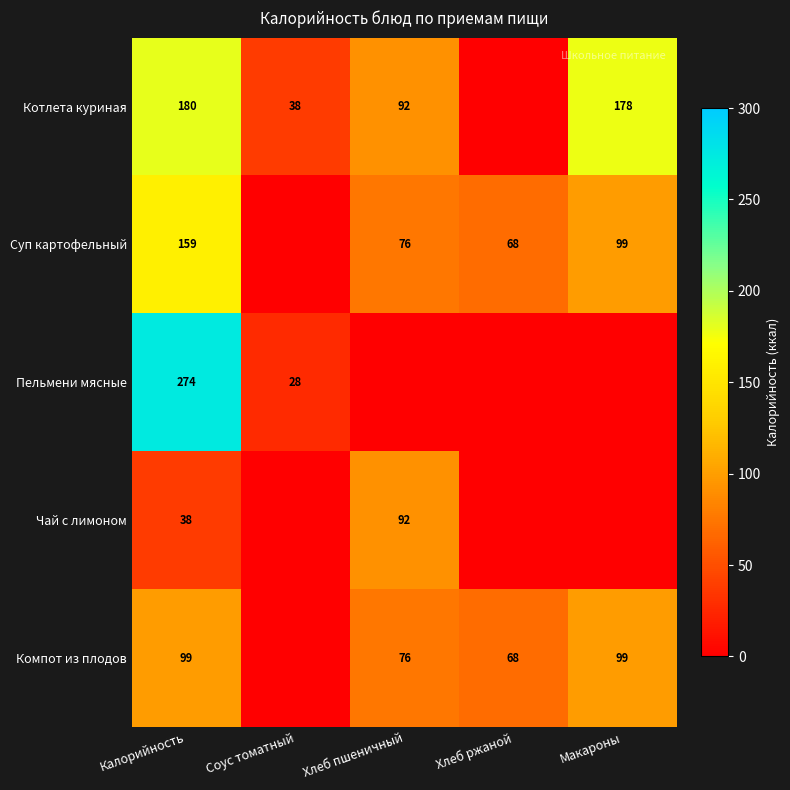

What is the sum of the Компот из плодов values at Калорийность and Хлеб пшеничный?

175